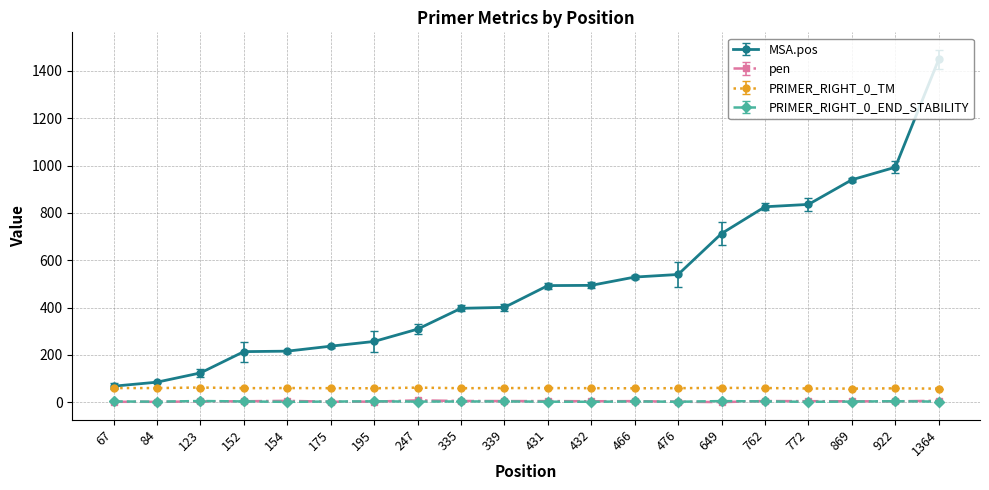

What value does the PRIMER_RIGHT_0_TM series have at 869?

57.8